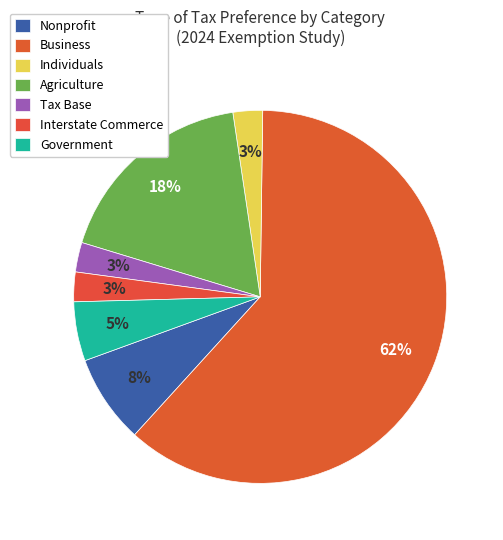

Count the number of slices in the pie.

7